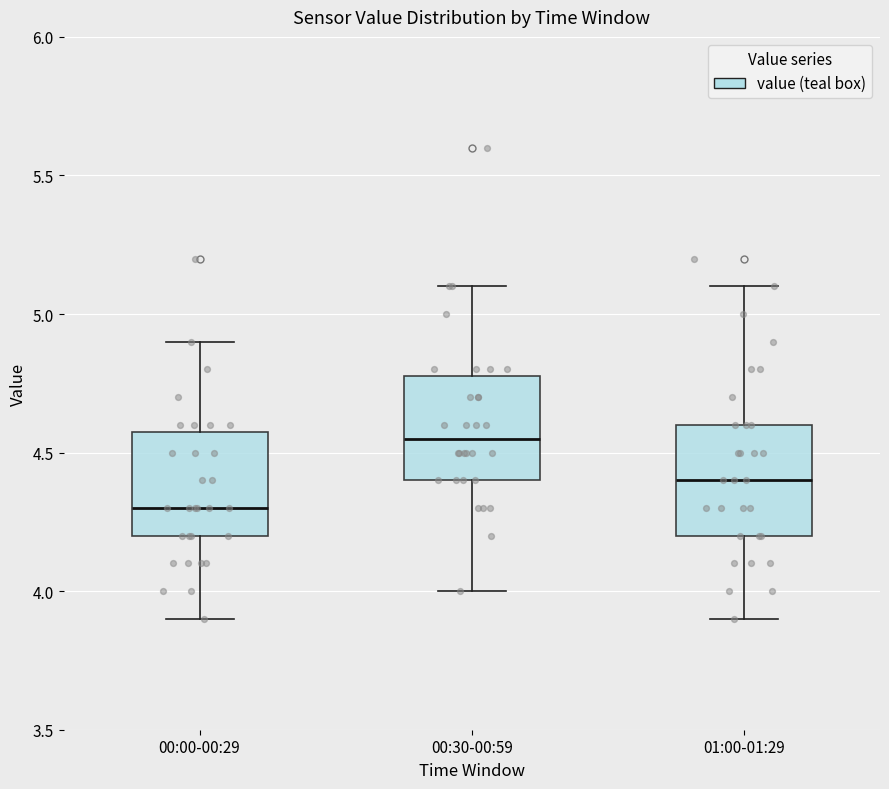

Where does the upper whisker of the box for 00:30-00:59 end on the y-axis? The values are not printed on the chart, so give them approximately, as read against the axis.

5.10